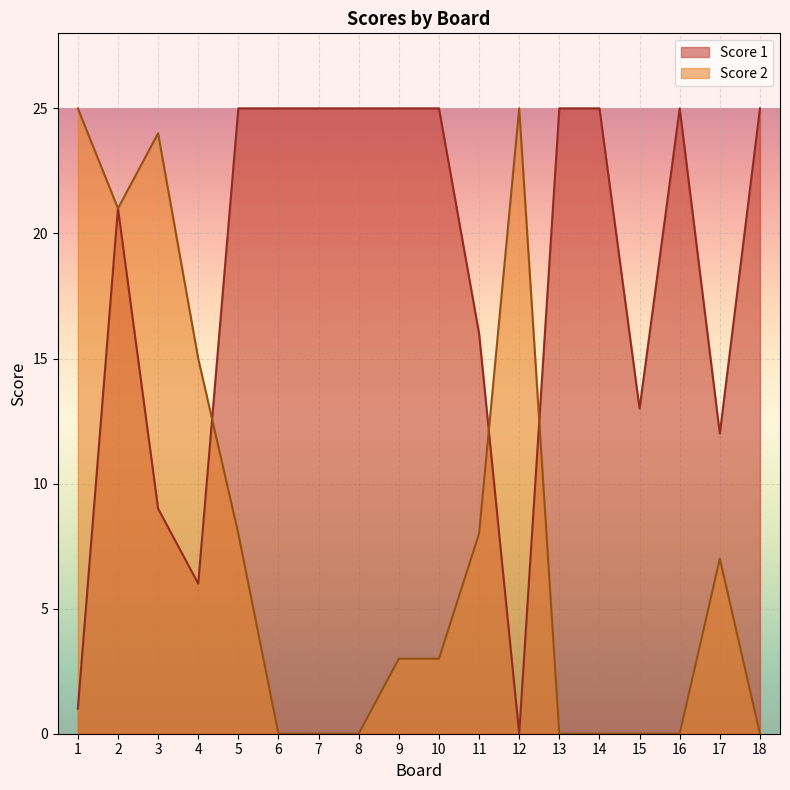

What is the difference between the Score 2 values at 2 and 4?

6